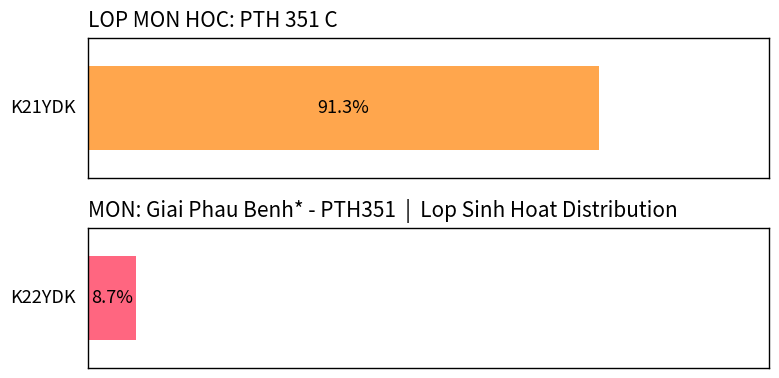

Which has a higher value, K21YDK or K21YDK?

K21YDK